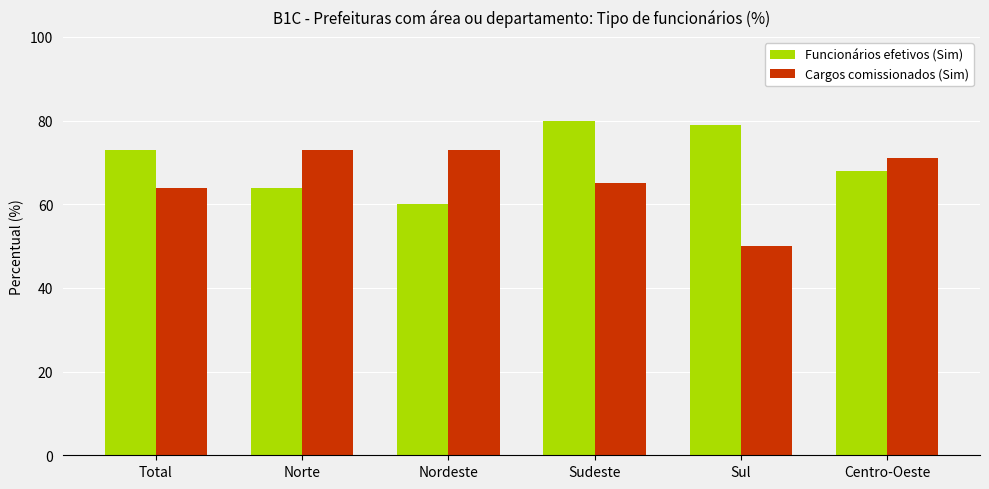

What is the difference between the second highest and second lowest values in the Cargos comissionados (Sim) series?

9